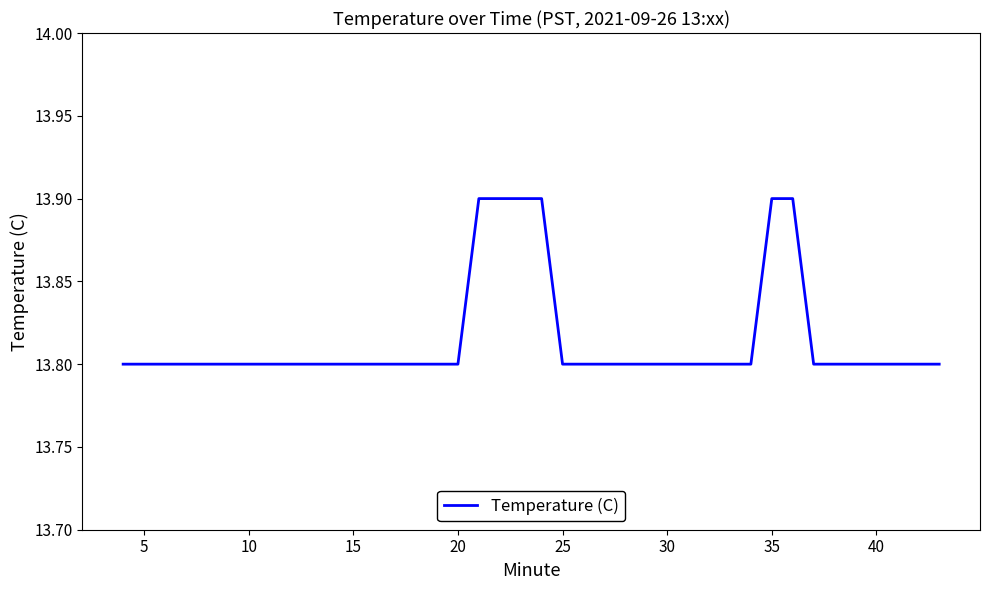

How many categories are shown in the chart?

40